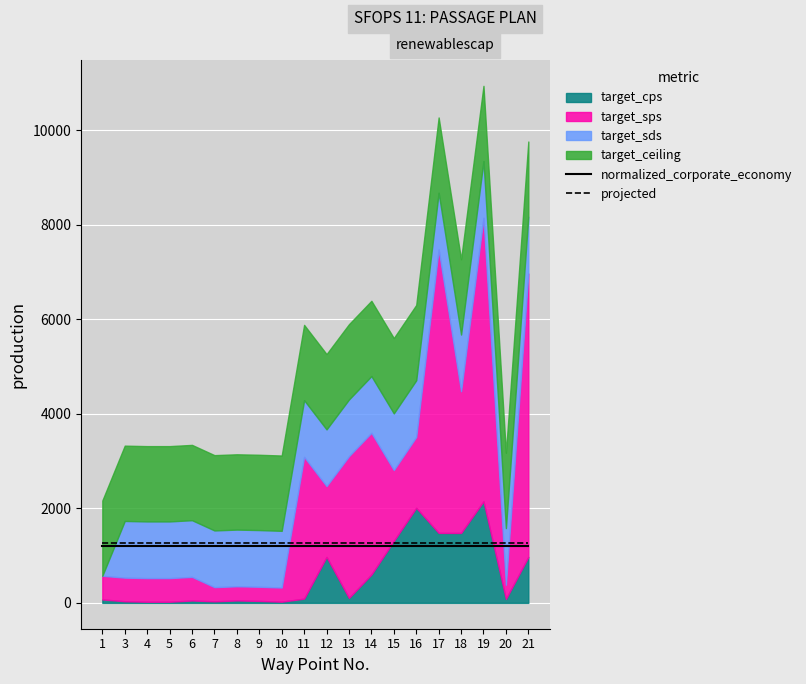

The value of projected at 13 is 1260. True or false?

True